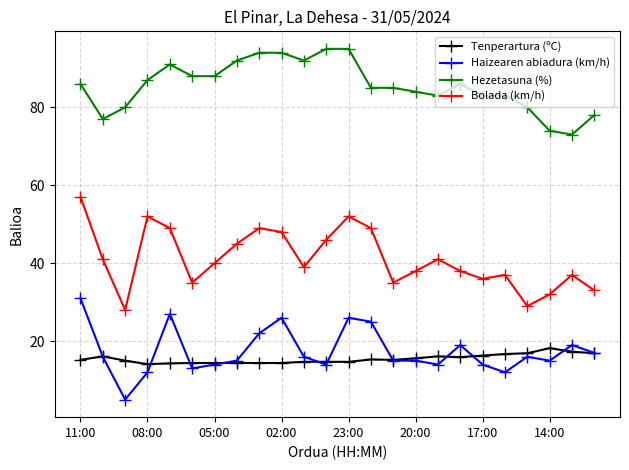

How many data points in Bolada (km/h) are less than 40?

12